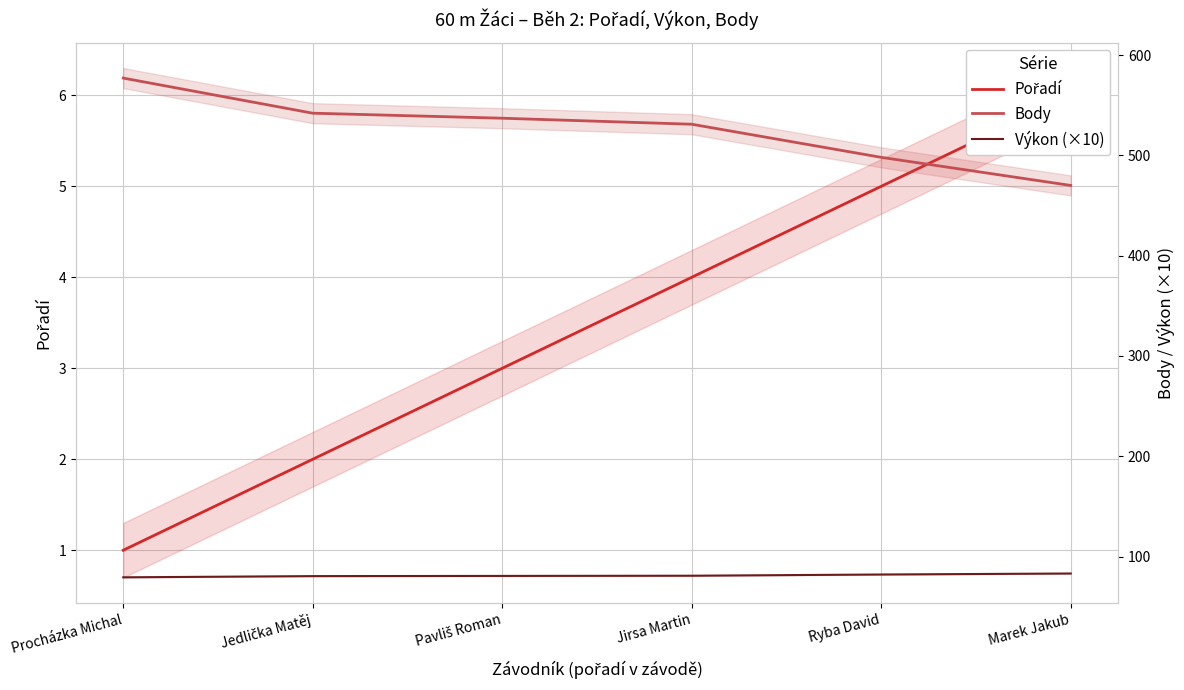

Rank the series by their maximum value, from lowest to highest.

Pořadí, Výkon (×10), Body